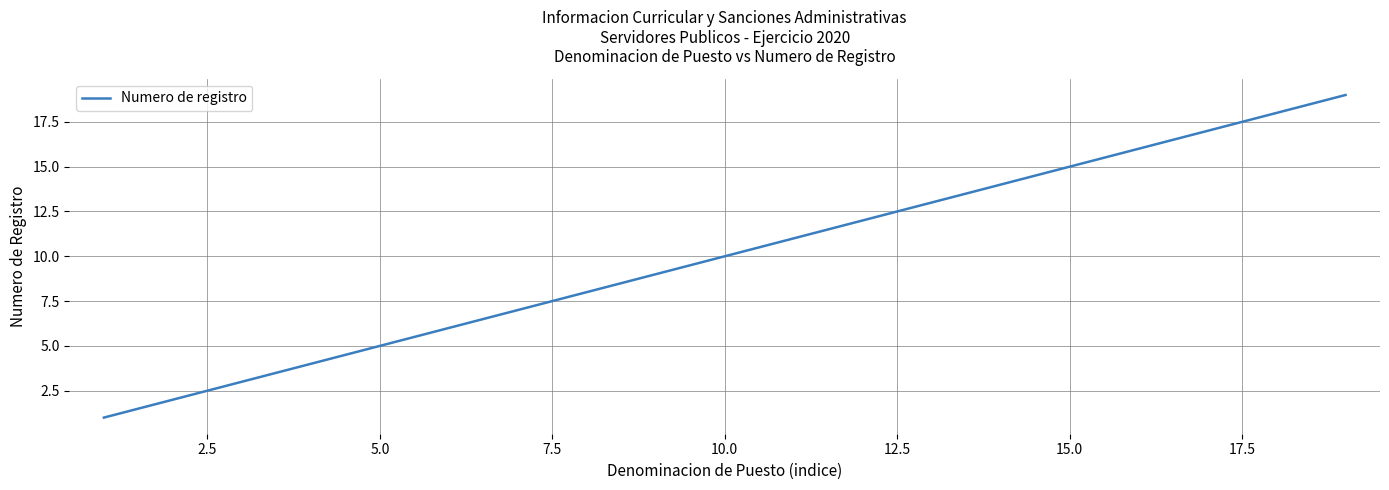

What is the greatest value displayed?

19